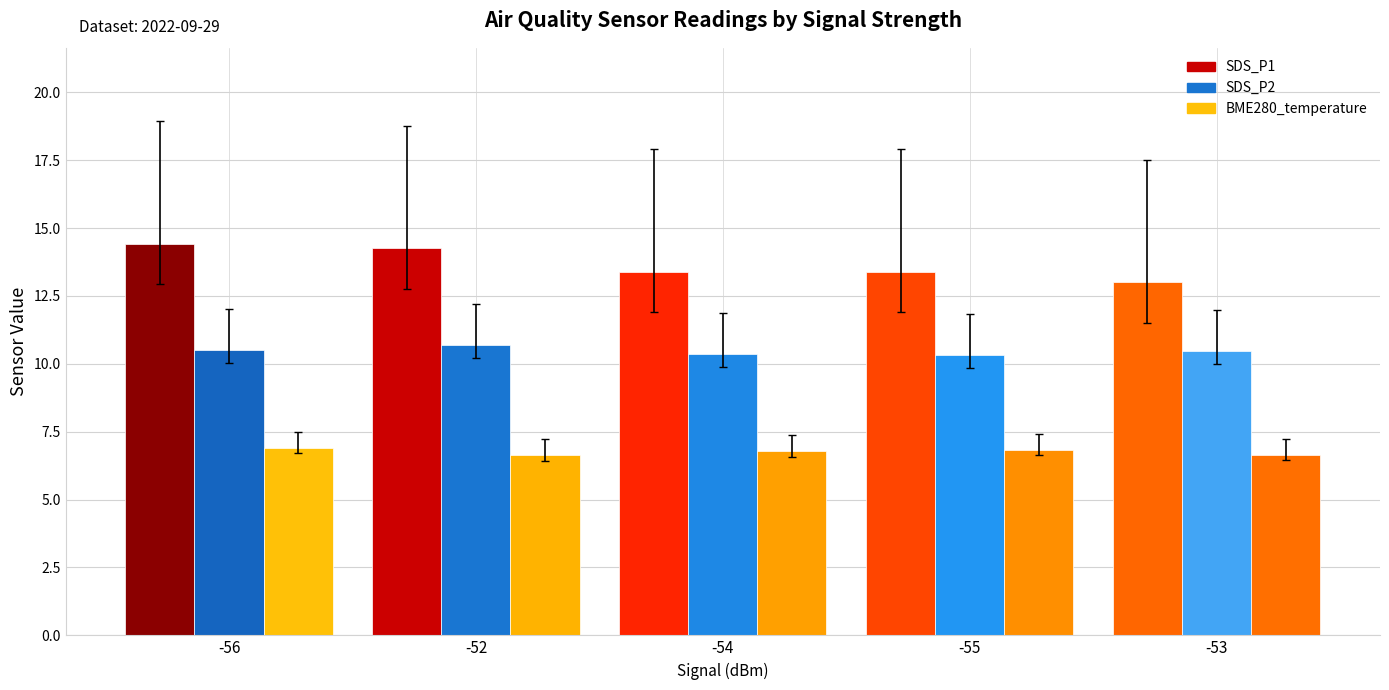

At how many categories does at least one series exceed 8?

5